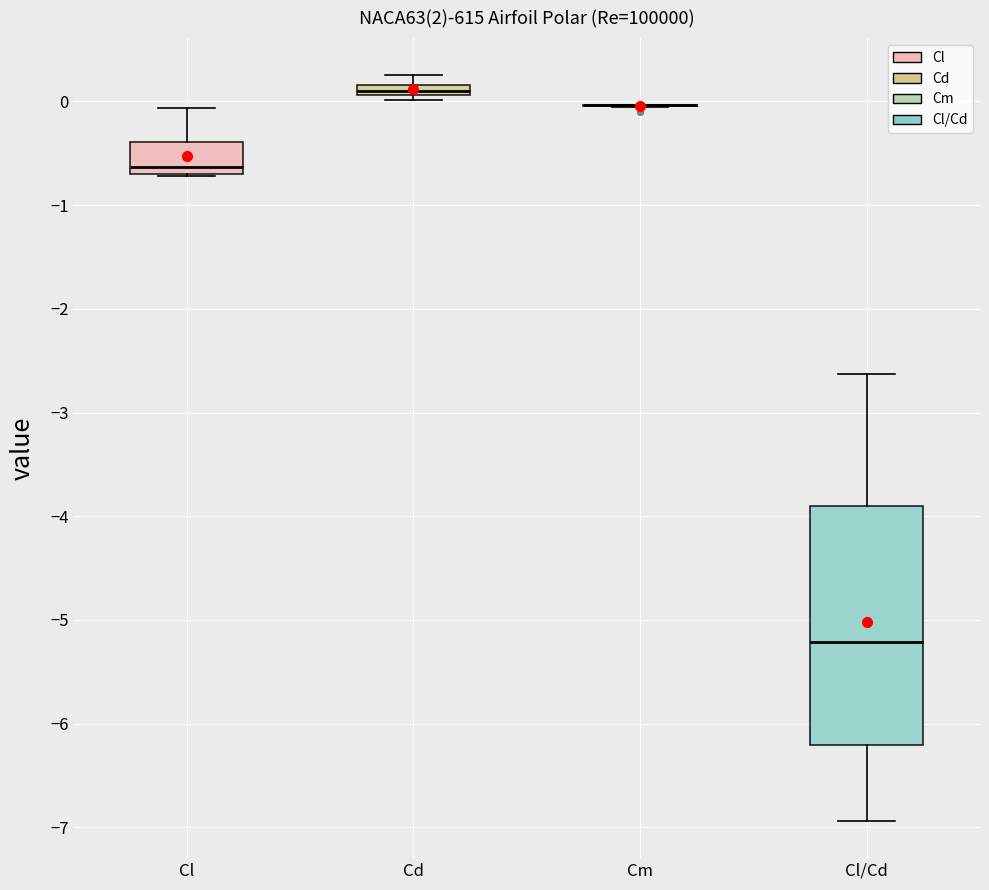

Which box is the tallest, from its lower edge to its upper edge?

Cl/Cd